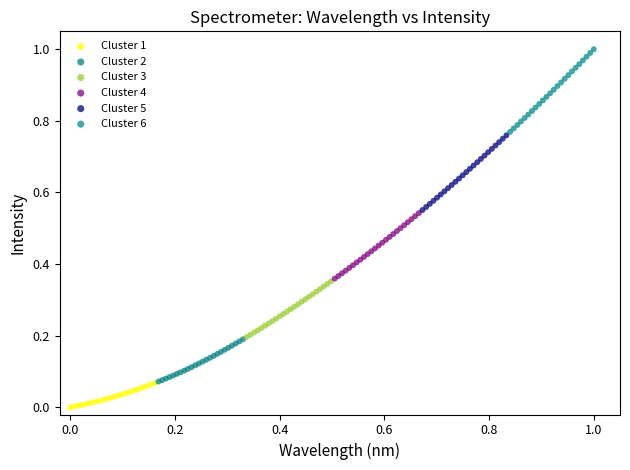

Which series has the widest spread of Y values?

Cluster 6